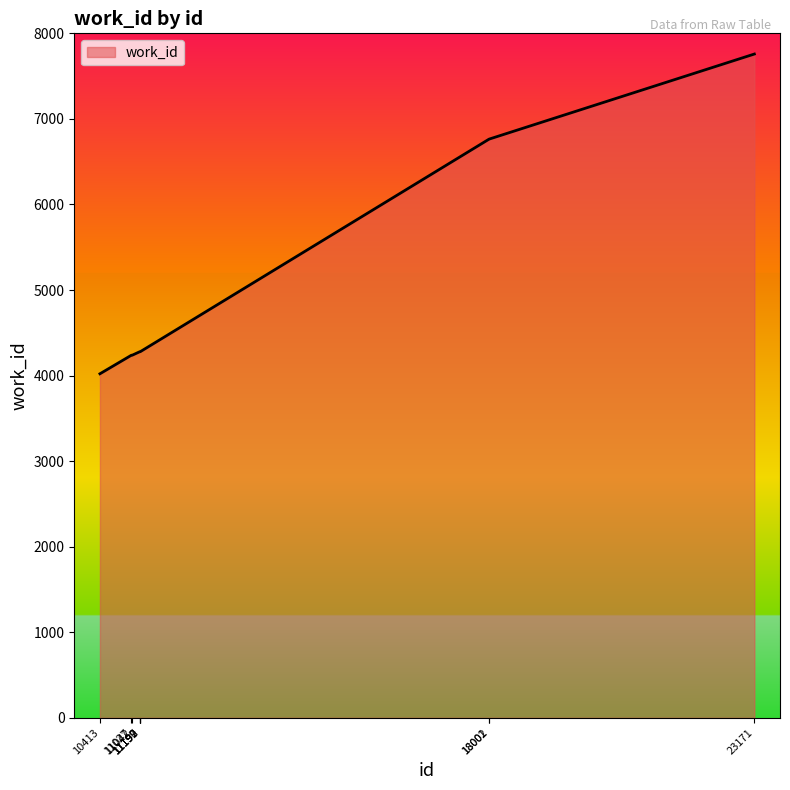

What is the difference between the maximum and minimum values?

3737